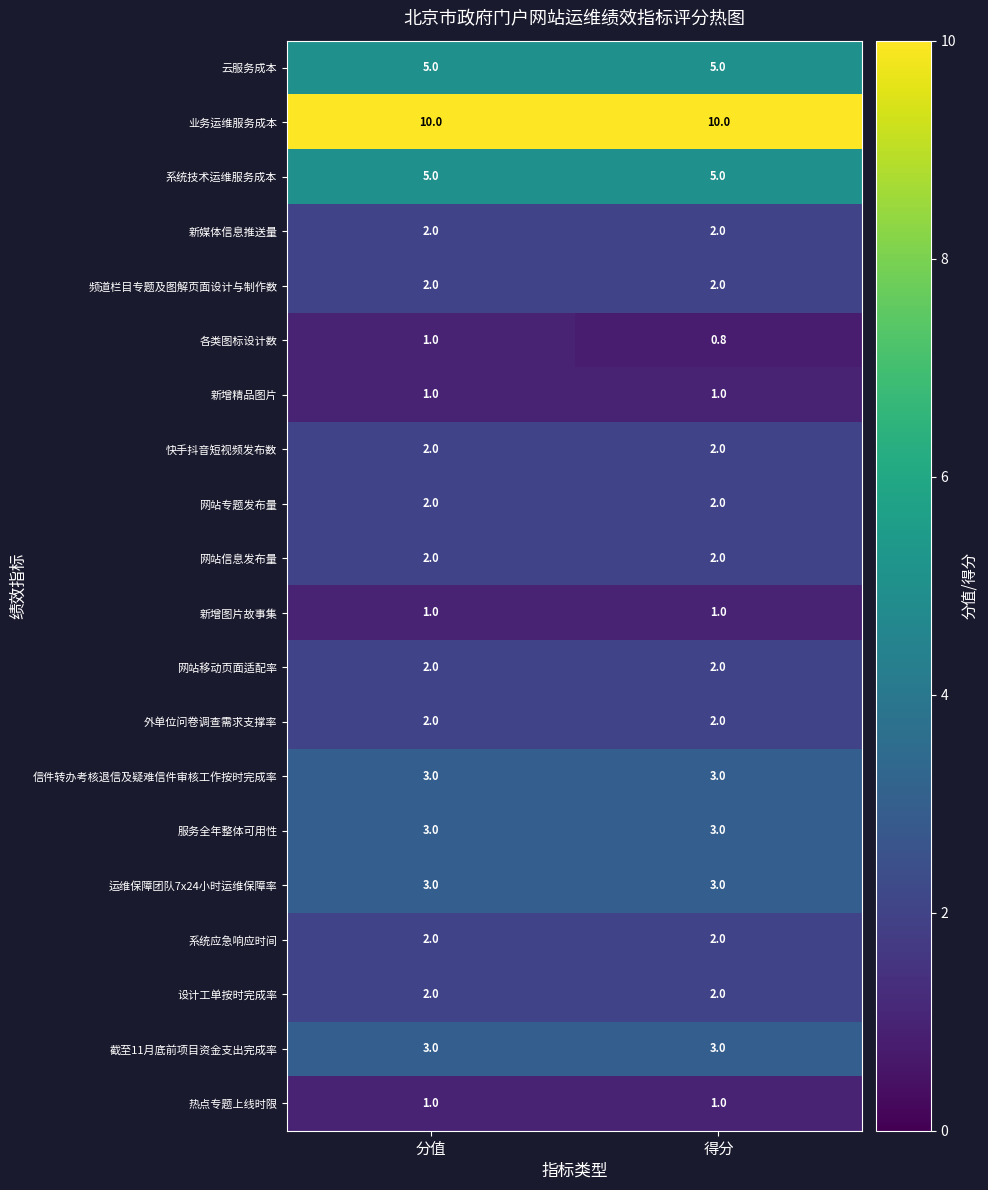

What is the spread (max minus min) of values at 分值?

9.0